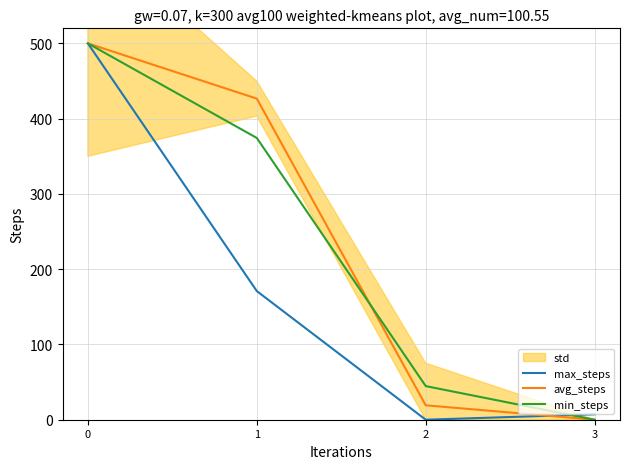

Is it true that avg_steps equals 0.0 at 3?

True